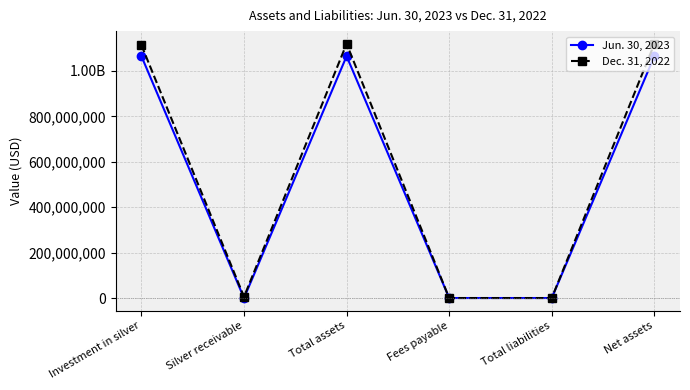

What is the spread (max minus min) of values at Investment in silver?

48587000